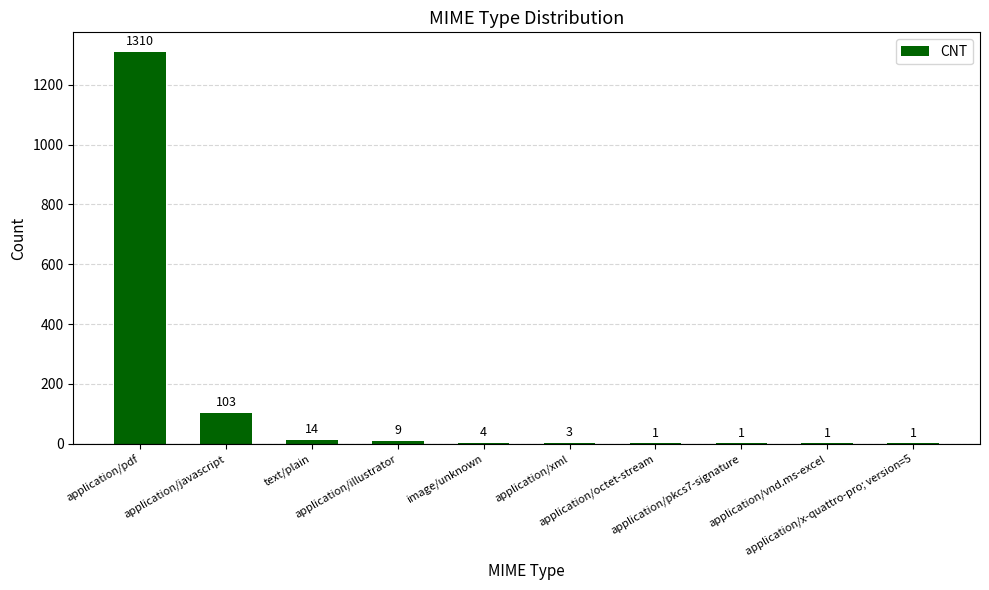

What is the maximum value shown in the chart?

1310